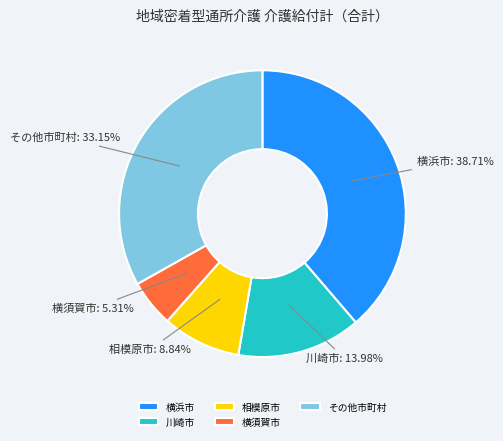

Between その他市町村 and 川崎市, which is larger?

その他市町村